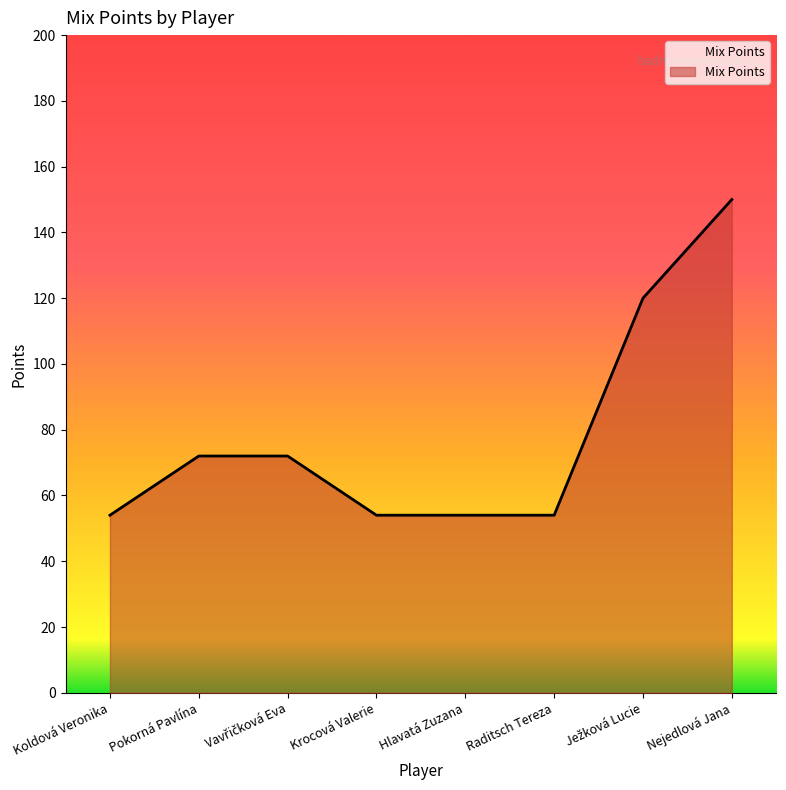

How many lines are shown in the chart?

1